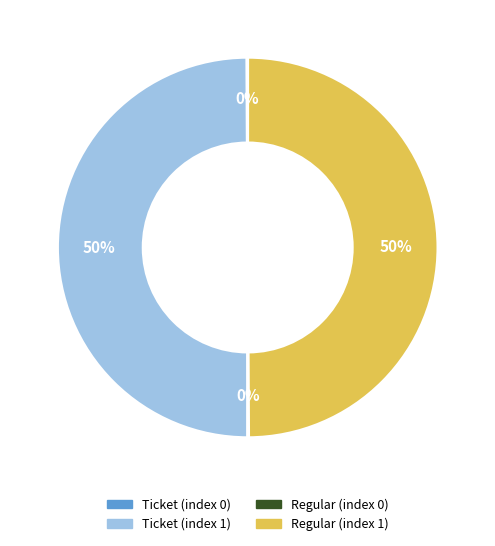

To the nearest percent, what is the difference between the largest and smallest slice percentages?

50%